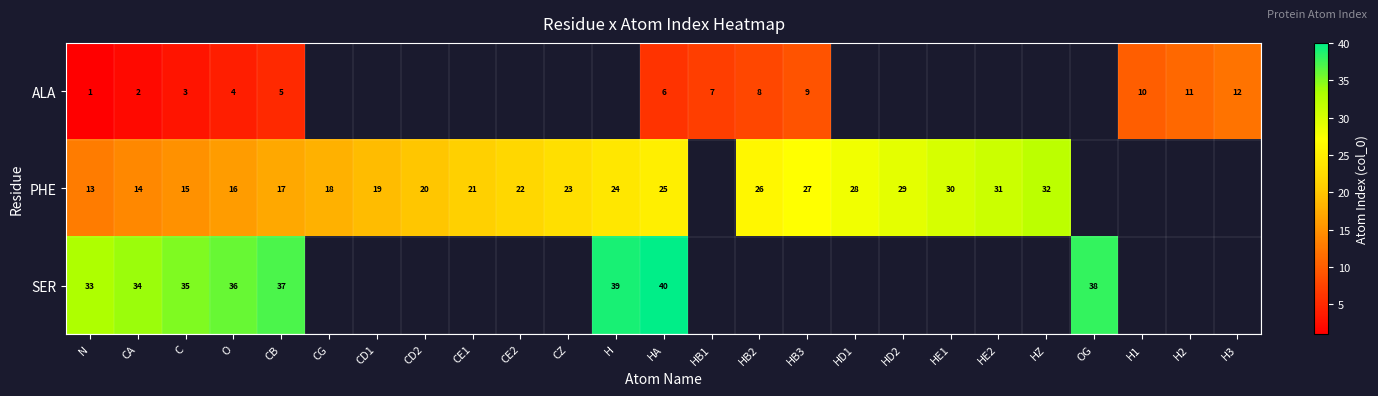

True or false: PHE has a value of 23 at CZ.

True